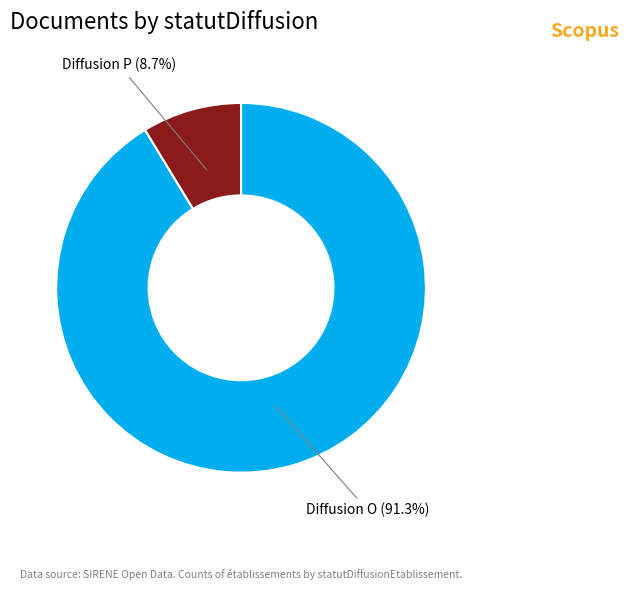

Which has a higher value, Diffusion O or Diffusion P?

Diffusion O